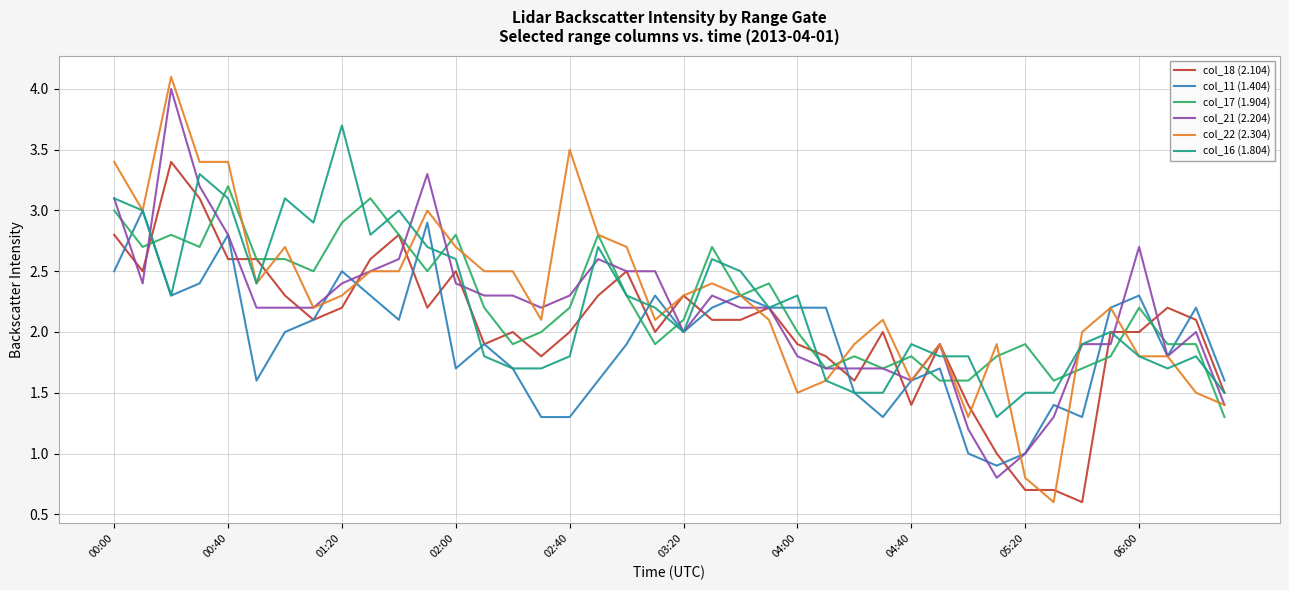

What is the lowest value of the col_16 (1.804) series?

1.3